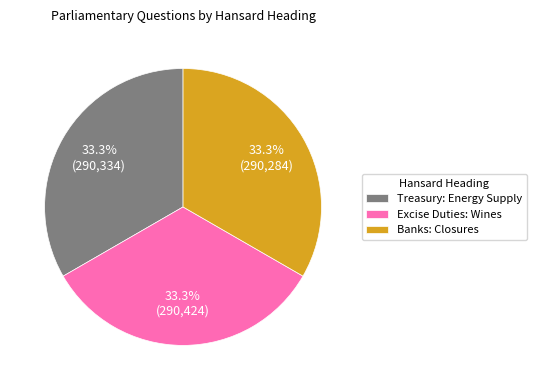

What is the total percentage of Banks: Closures and Excise Duties: Wines?

66.7%